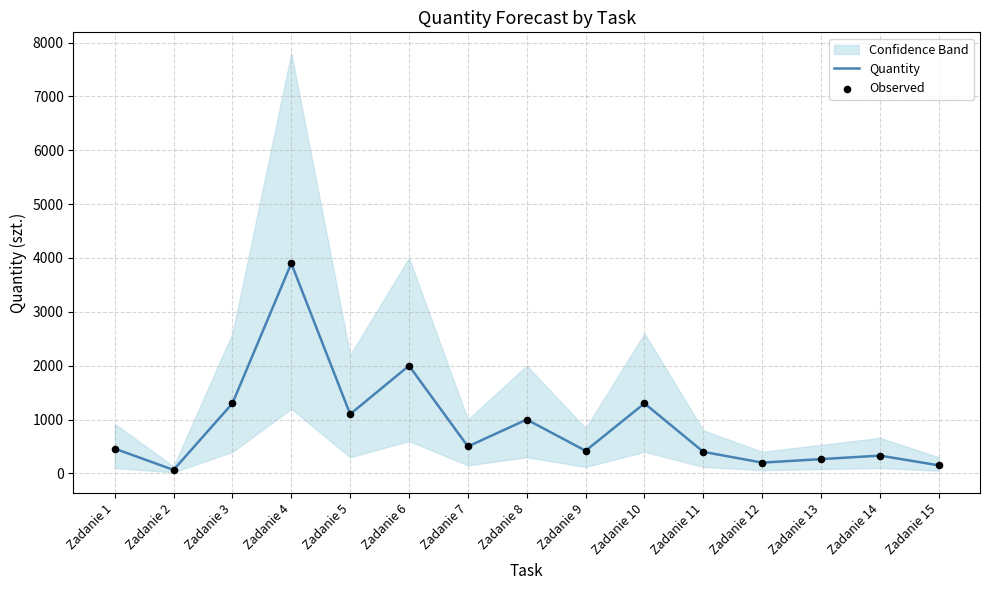

Which series contains the lowest Y value?

Quantity